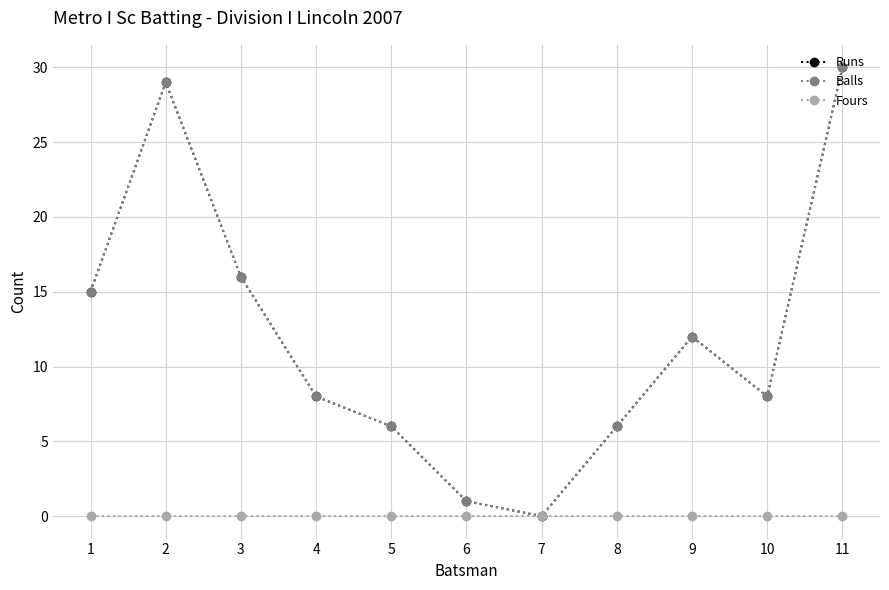

How many lines are shown in the chart?

3